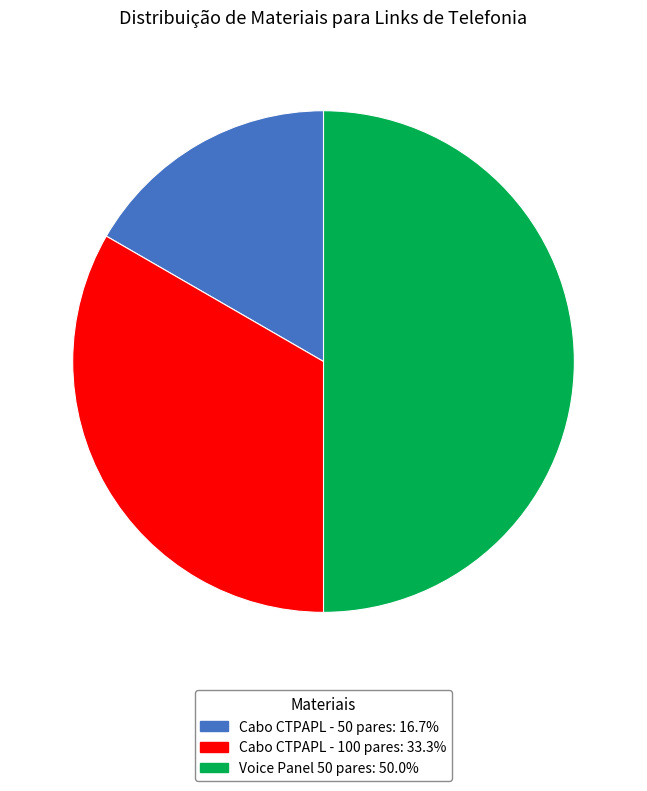

Between Voice Panel 50 pares and Cabo CTPAPL - 50 pares, which is larger?

Voice Panel 50 pares